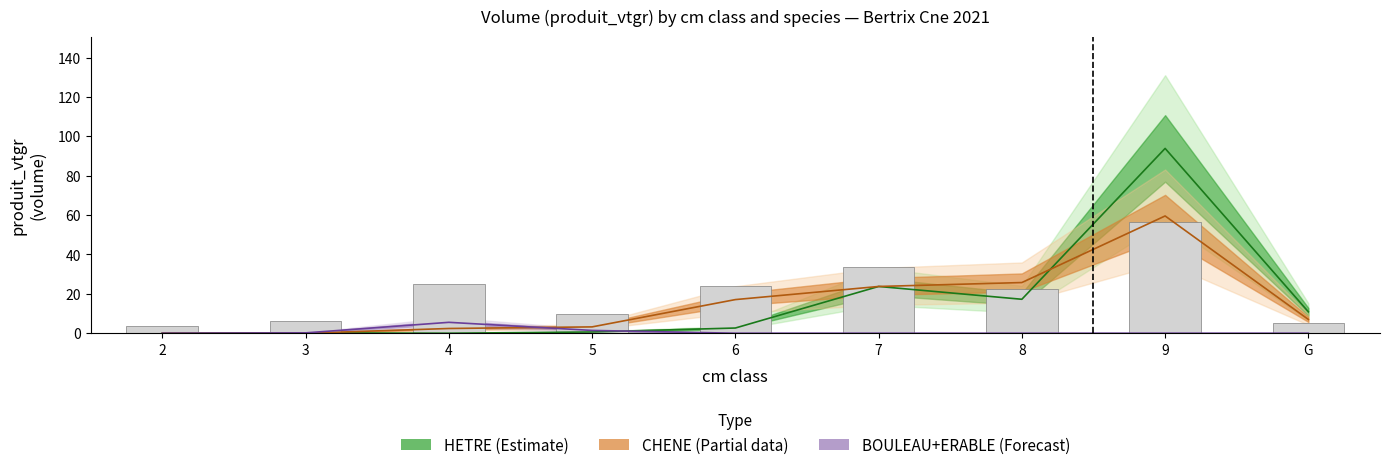

How many data points in BOULEAU are above 0?

3